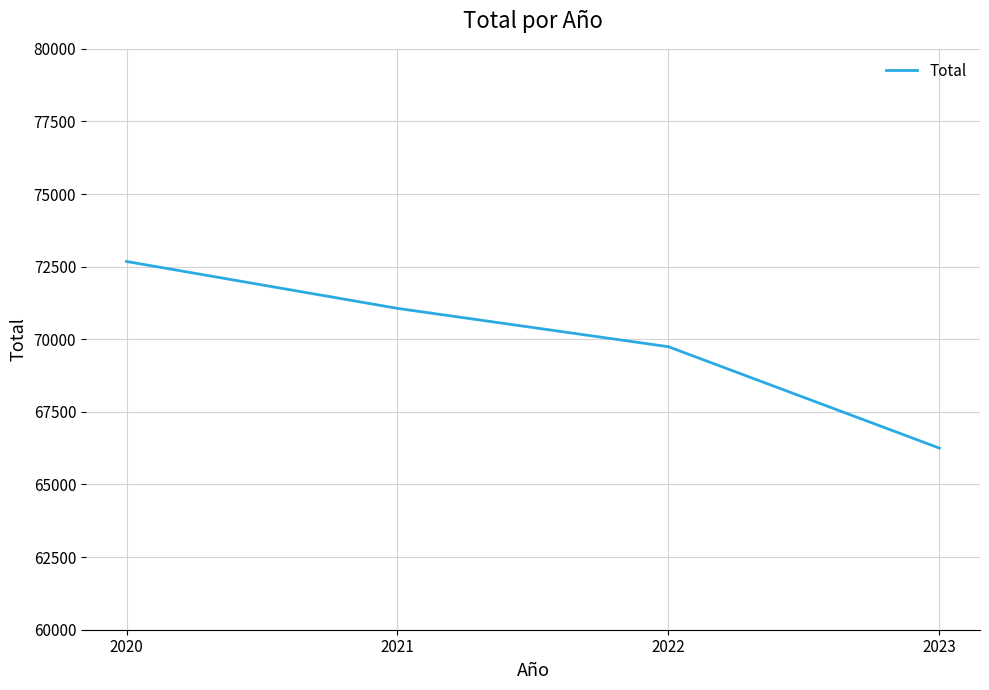

Count the number of categories in the chart.

4